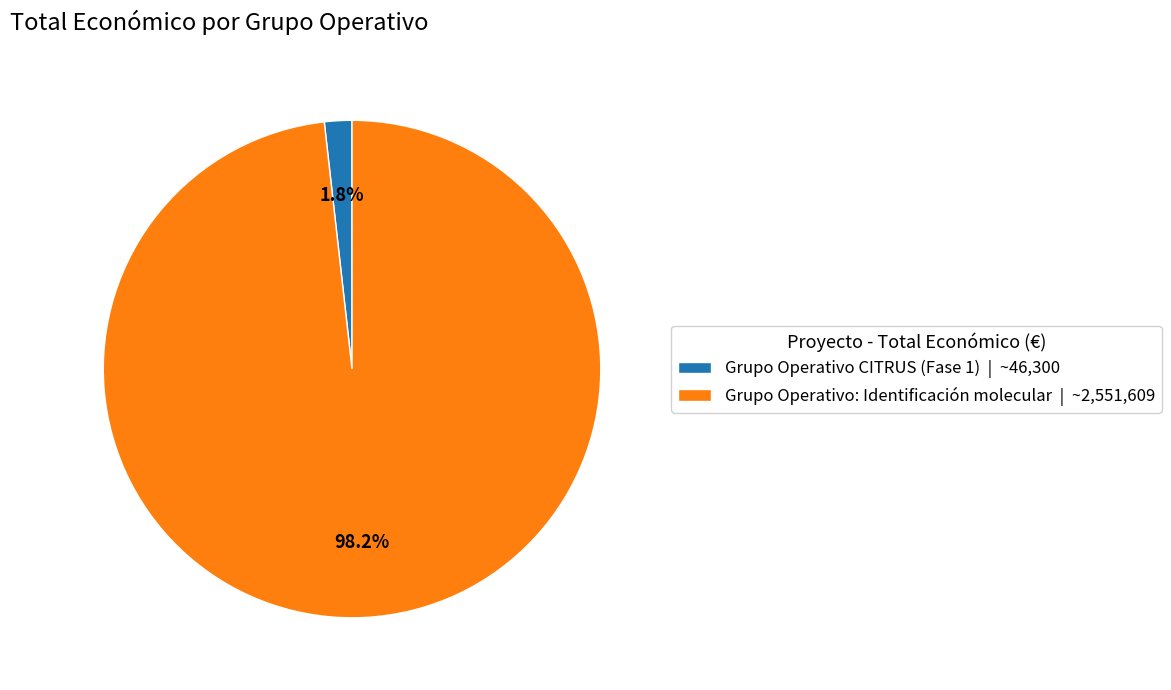

Is the sum of Grupo Operativo CITRUS (Fase 1) and Grupo Operativo: Identificación molecular greater than half?

Yes